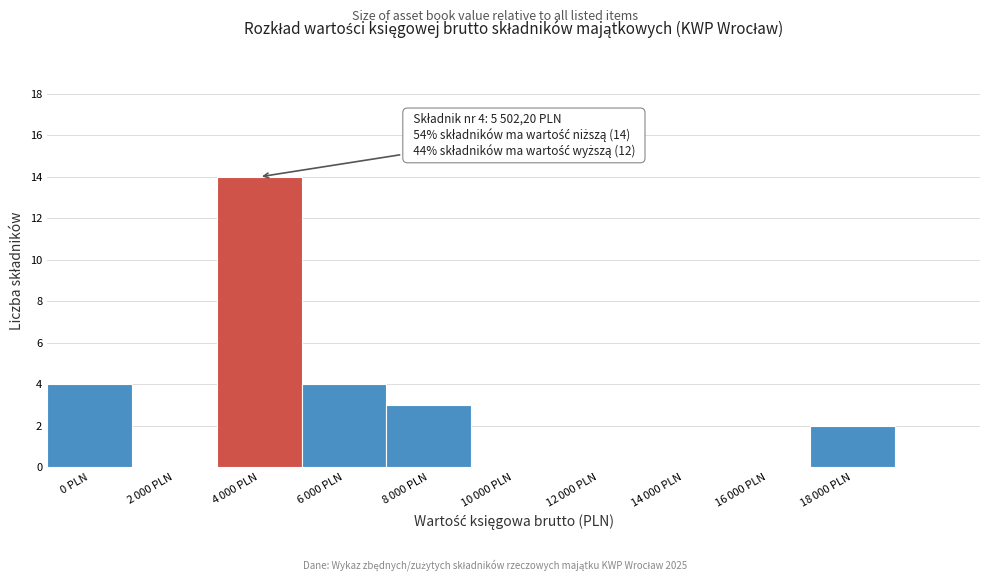

What is the greatest value displayed?

14